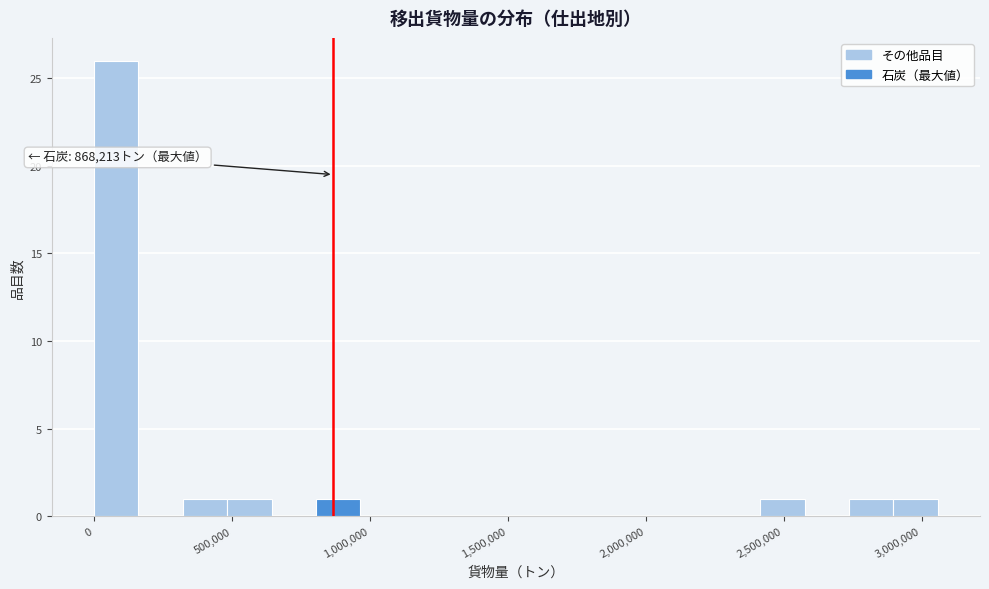

Around what value on the x-axis is the tallest bar? Give the approximate position of its centre, as read against the axis.

100000